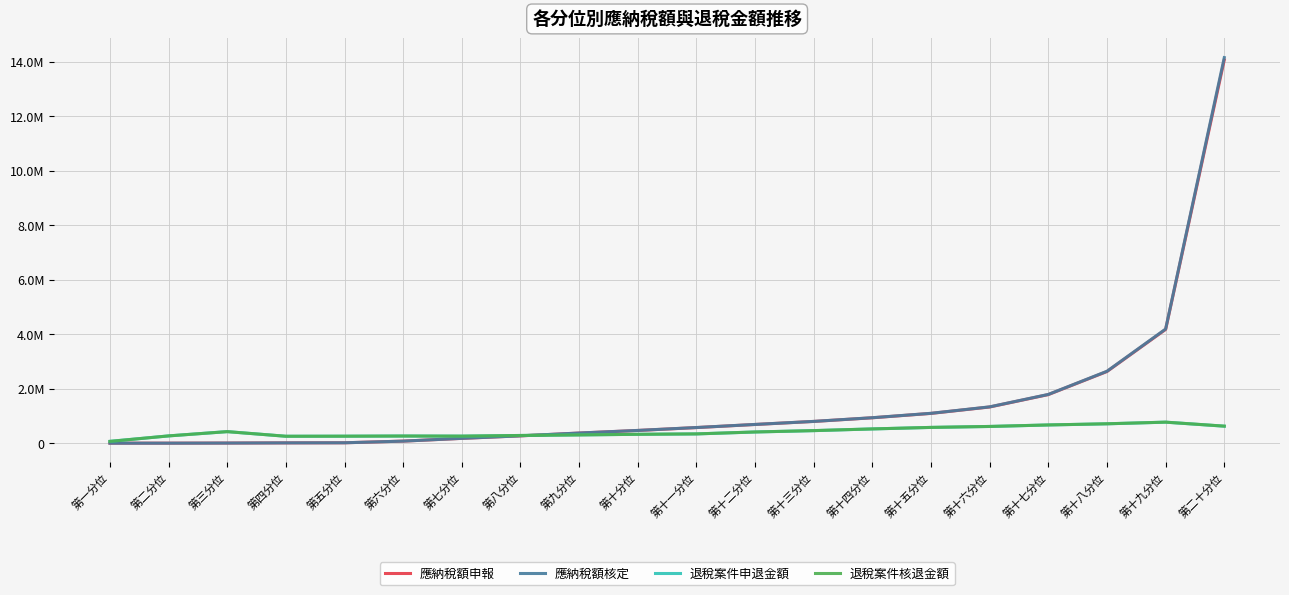

What are all the series names shown in the legend?

應納稅額申報, 應納稅額核定, 退稅案件申退金額, 退稅案件核退金額